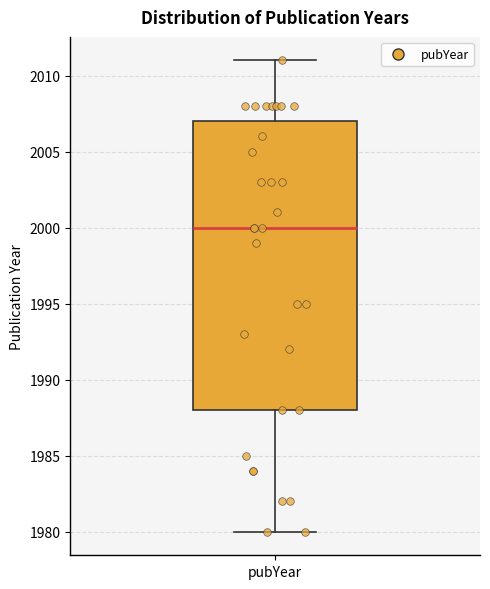

Where is the lower edge of the box for pubYear on the y-axis? The values are not printed on the chart, so give them approximately, as read against the axis.

1988